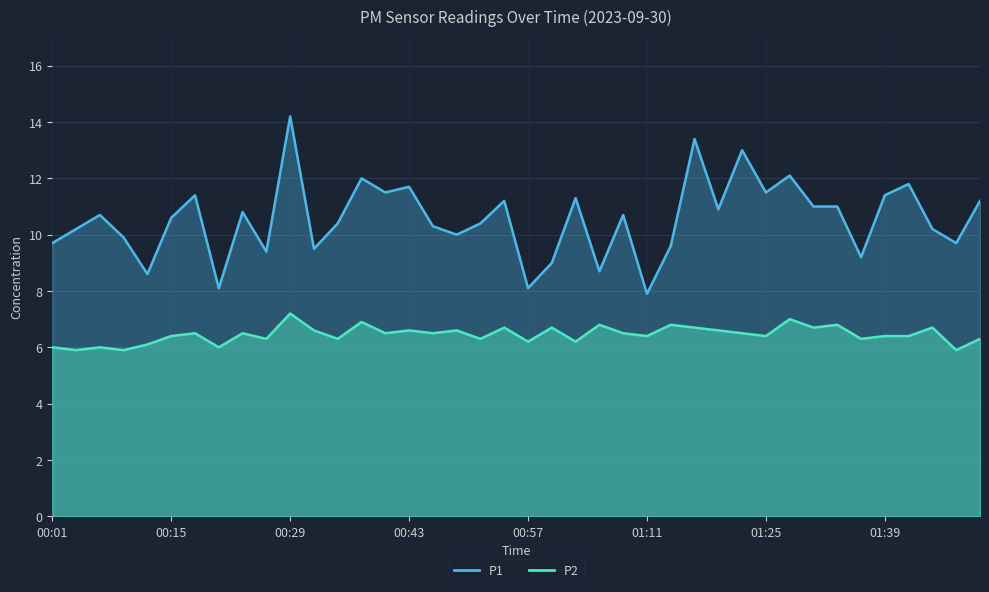

What is the difference between the maximum and minimum values in the P2 series?

1.3